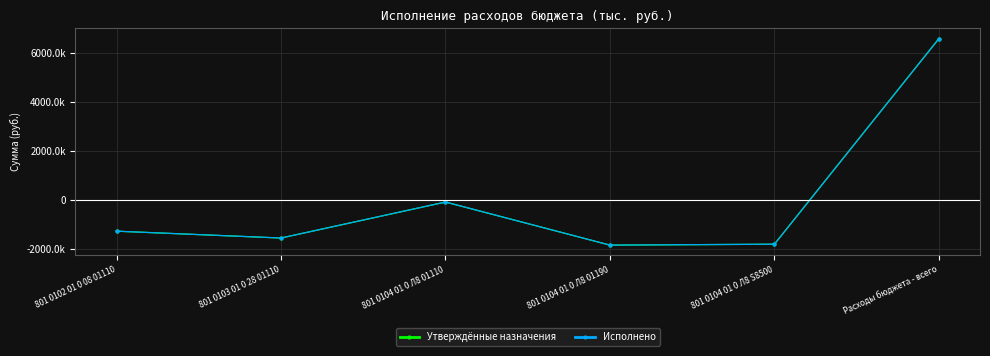

What are all the series names shown in the legend?

Утверждённые назначения, Исполнено